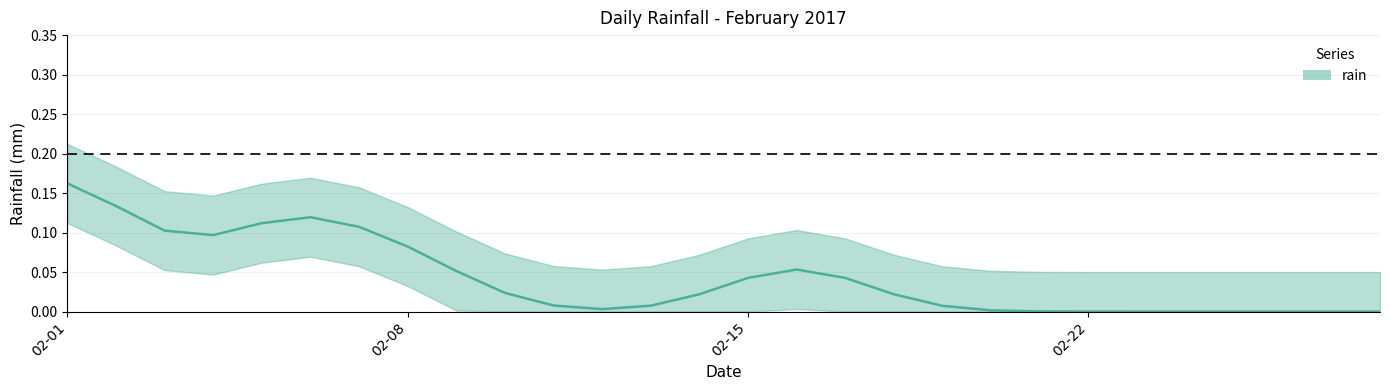

Does the chart display data point markers on the line(s)?

No